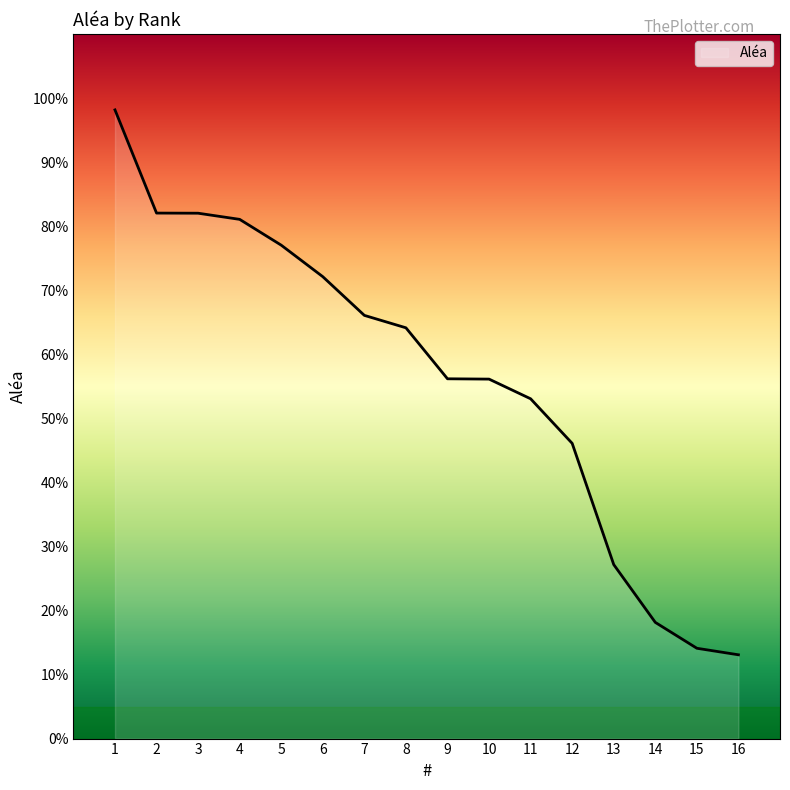

What is the sum of all values?

906.5